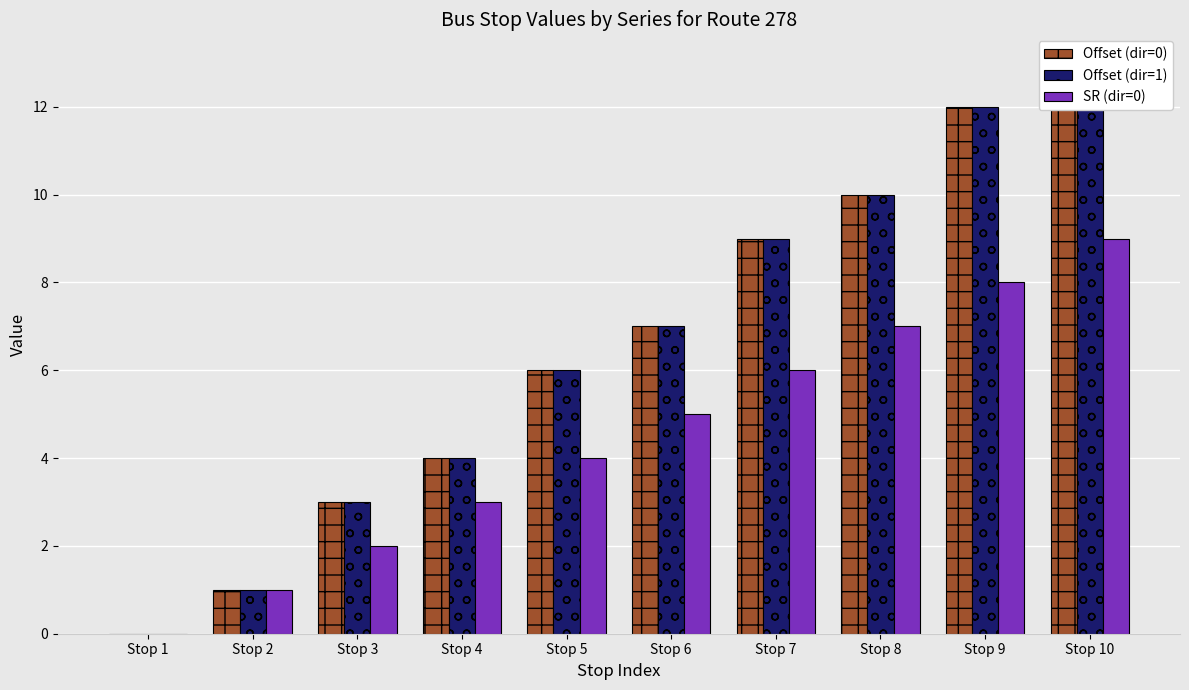

Between Stop 1 and Stop 4, which is larger?

Stop 4